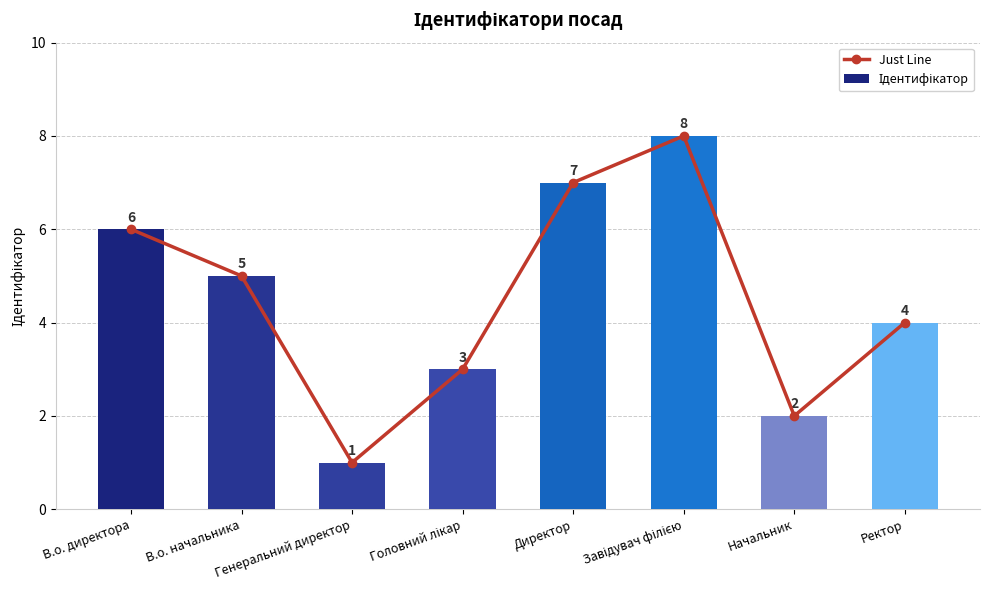

What is the difference between the second highest and minimum values in the Ідентифікатор series?

6